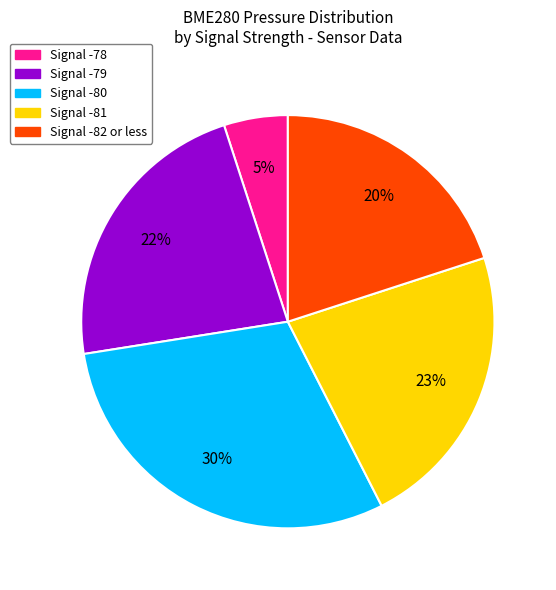

Which category has the biggest portion of the pie?

Signal -80